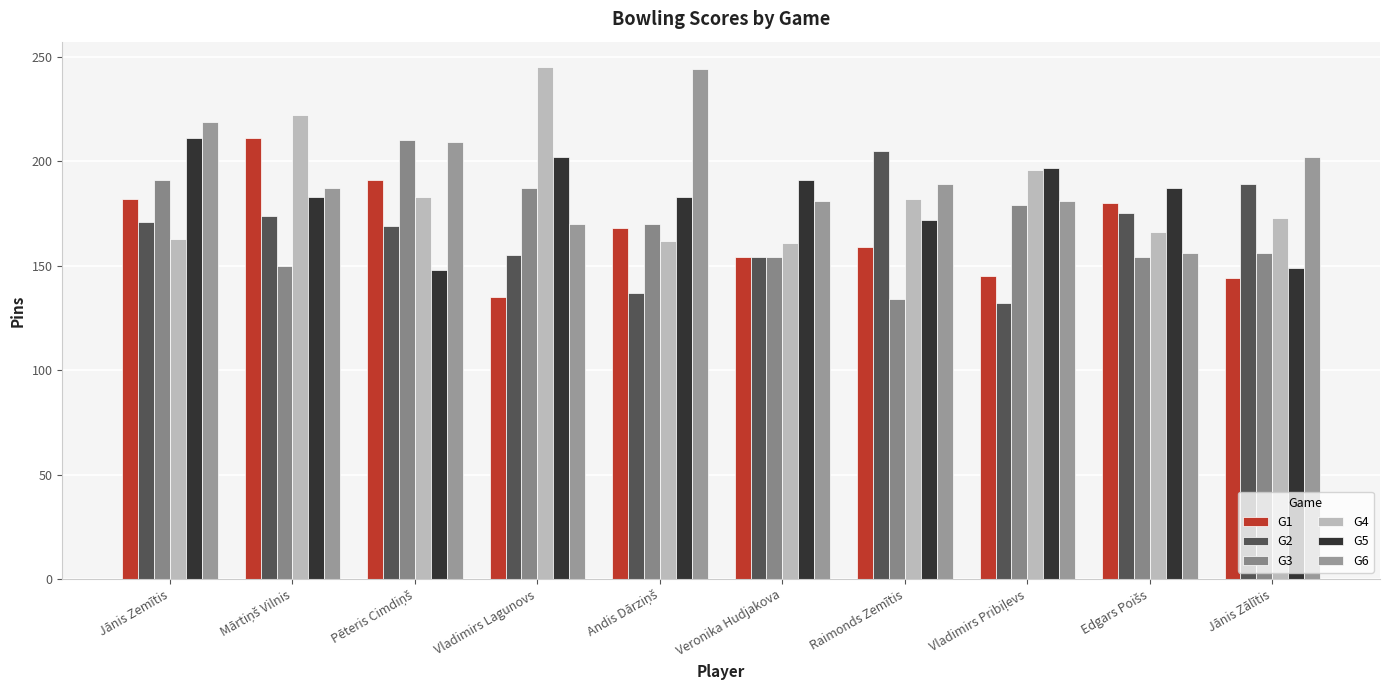

The value of G3 at Vladimirs Lagunovs is 315. True or false?

False